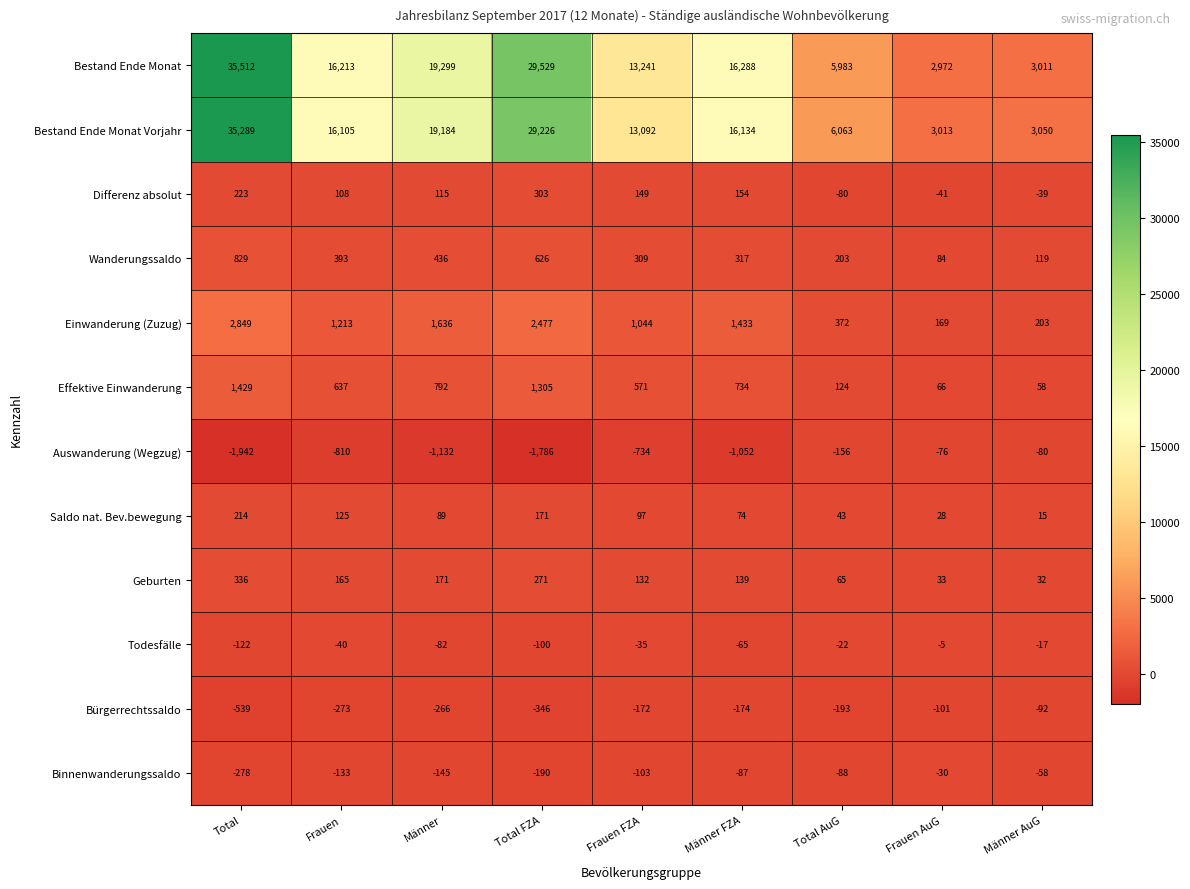

At Frauen AuG, list the series in order from largest to smallest.

Bestand Ende Monat Vorjahr, Bestand Ende Monat, Einwanderung (Zuzug), Wanderungssaldo, Effektive Einwanderung, Geburten, Saldo nat. Bev.bewegung, Todesfälle, Binnenwanderungssaldo, Differenz absolut, Auswanderung (Wegzug), Bürgerrechtssaldo